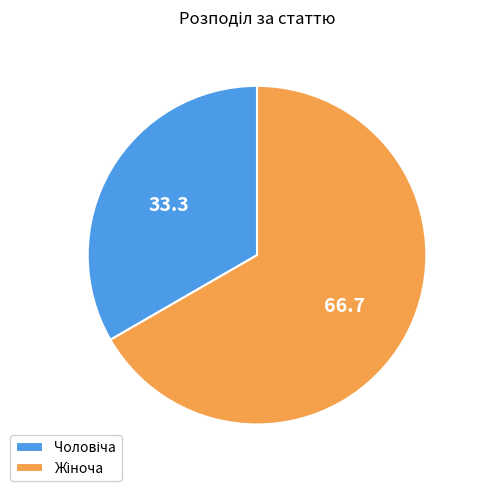

Is there a majority slice in this chart?

Yes